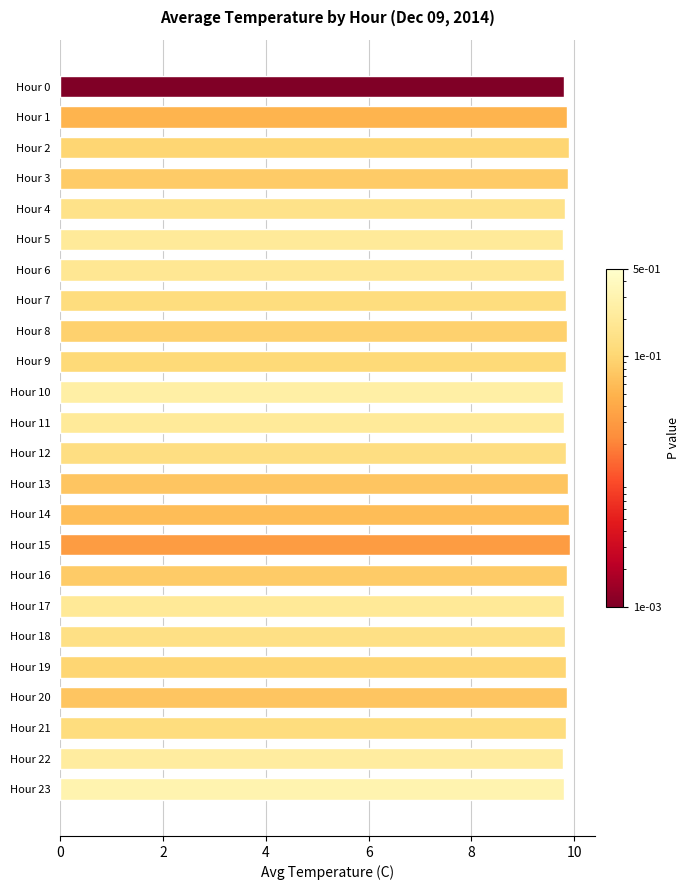

What is the value of the 19th bar from the top?

9.8